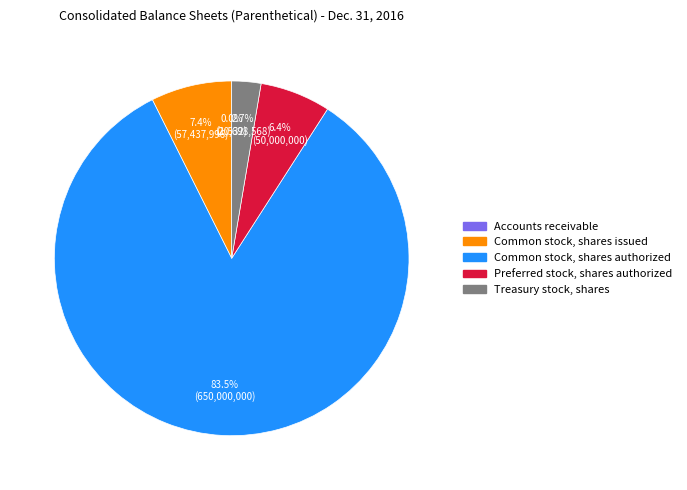

Which slice is the largest?

Common stock, shares authorized